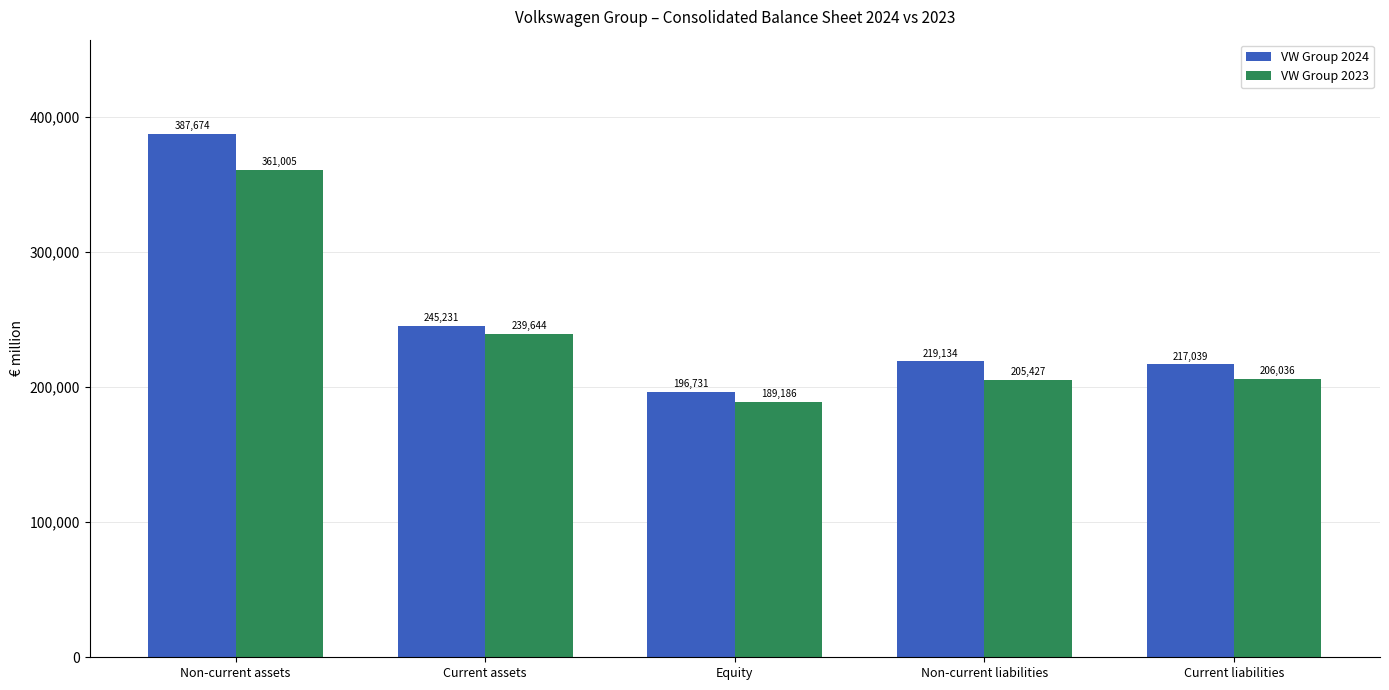

At which label is VW Group 2023 closest to 275095?

Current assets